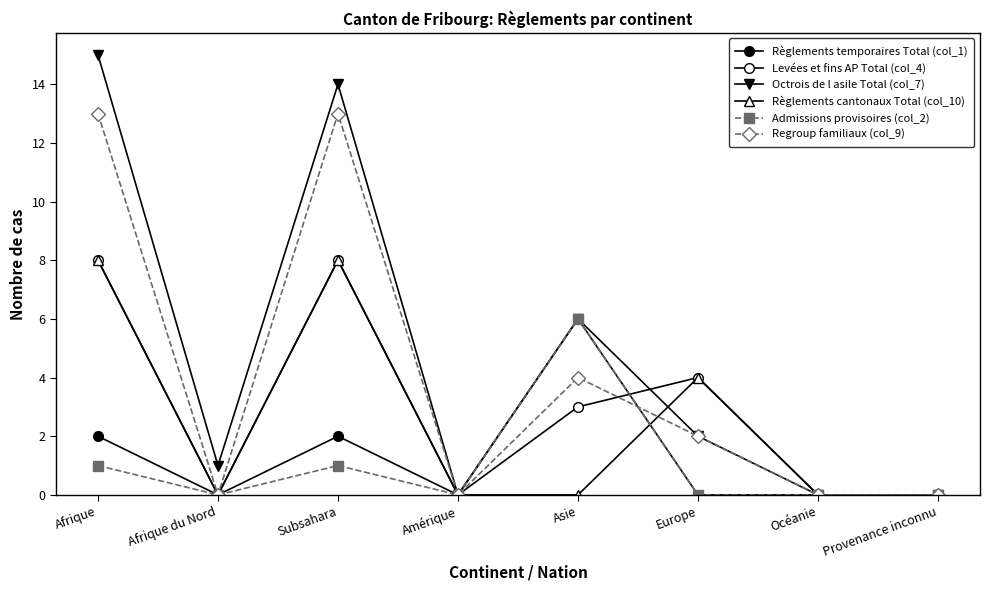

How many data points does each series have?

8